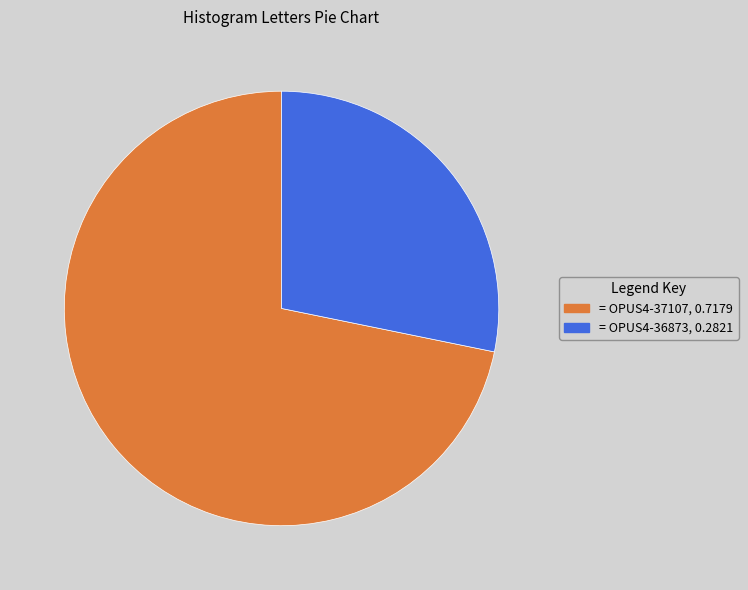

Does any single category account for the majority?

Yes